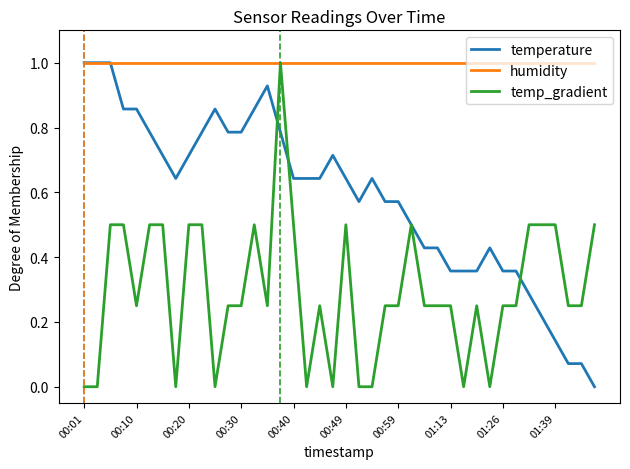

What is the minimum value for humidity?

1.0